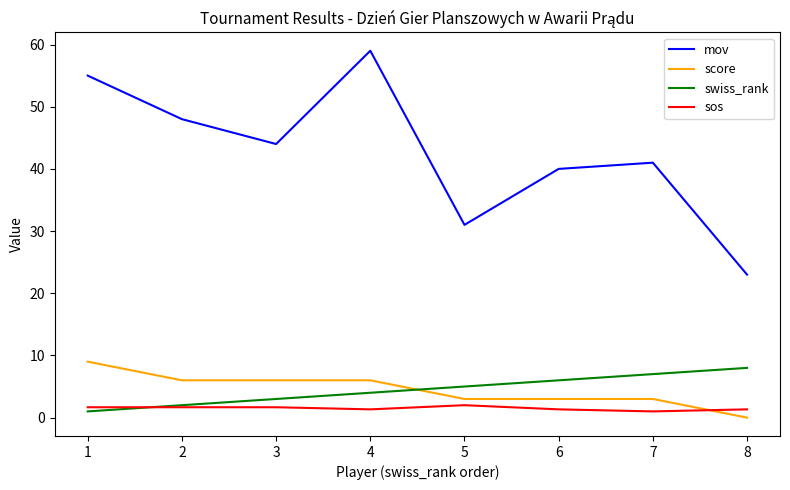

What is the highest value of the sos series?

2.0